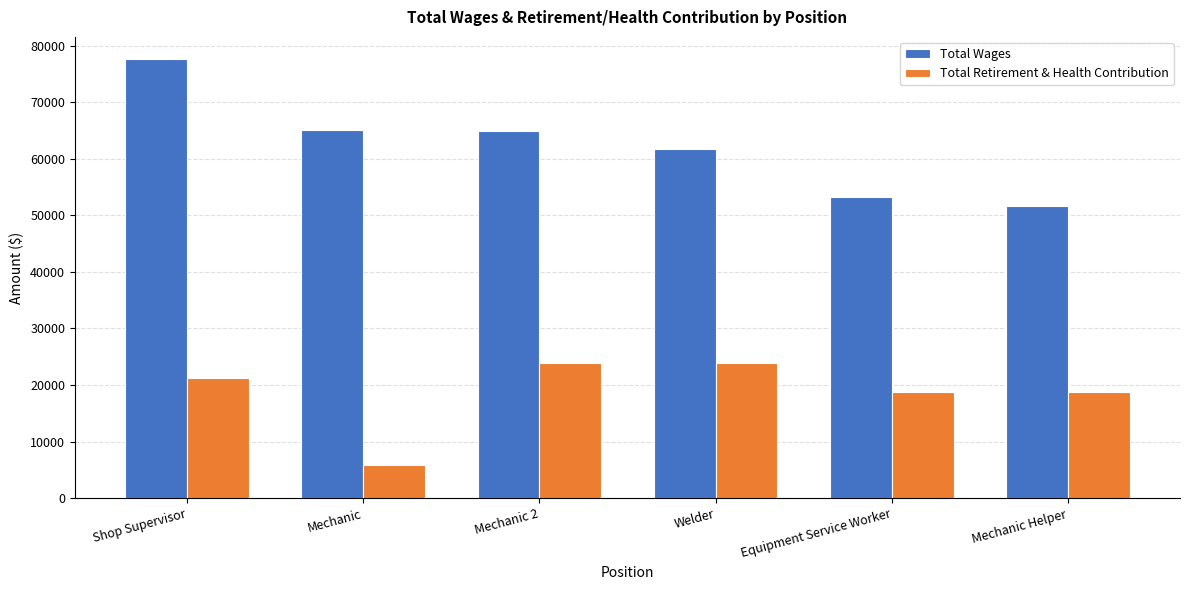

The value of Total Retirement & Health Contribution at Mechanic Helper is 18808. True or false?

True